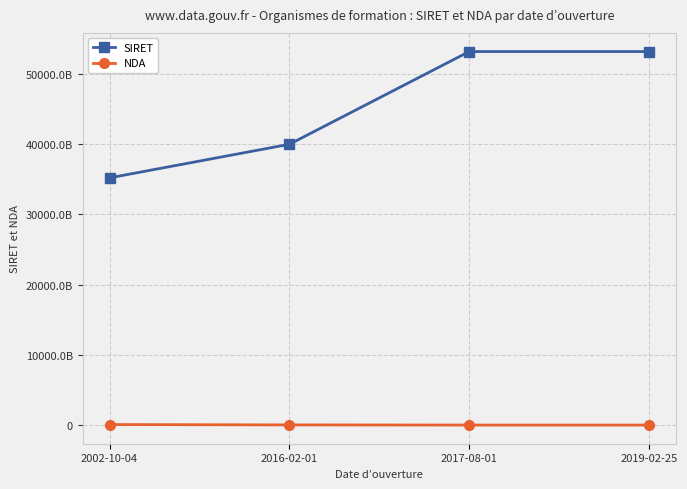

What is the label of the 2nd point from the right?

2017-08-01